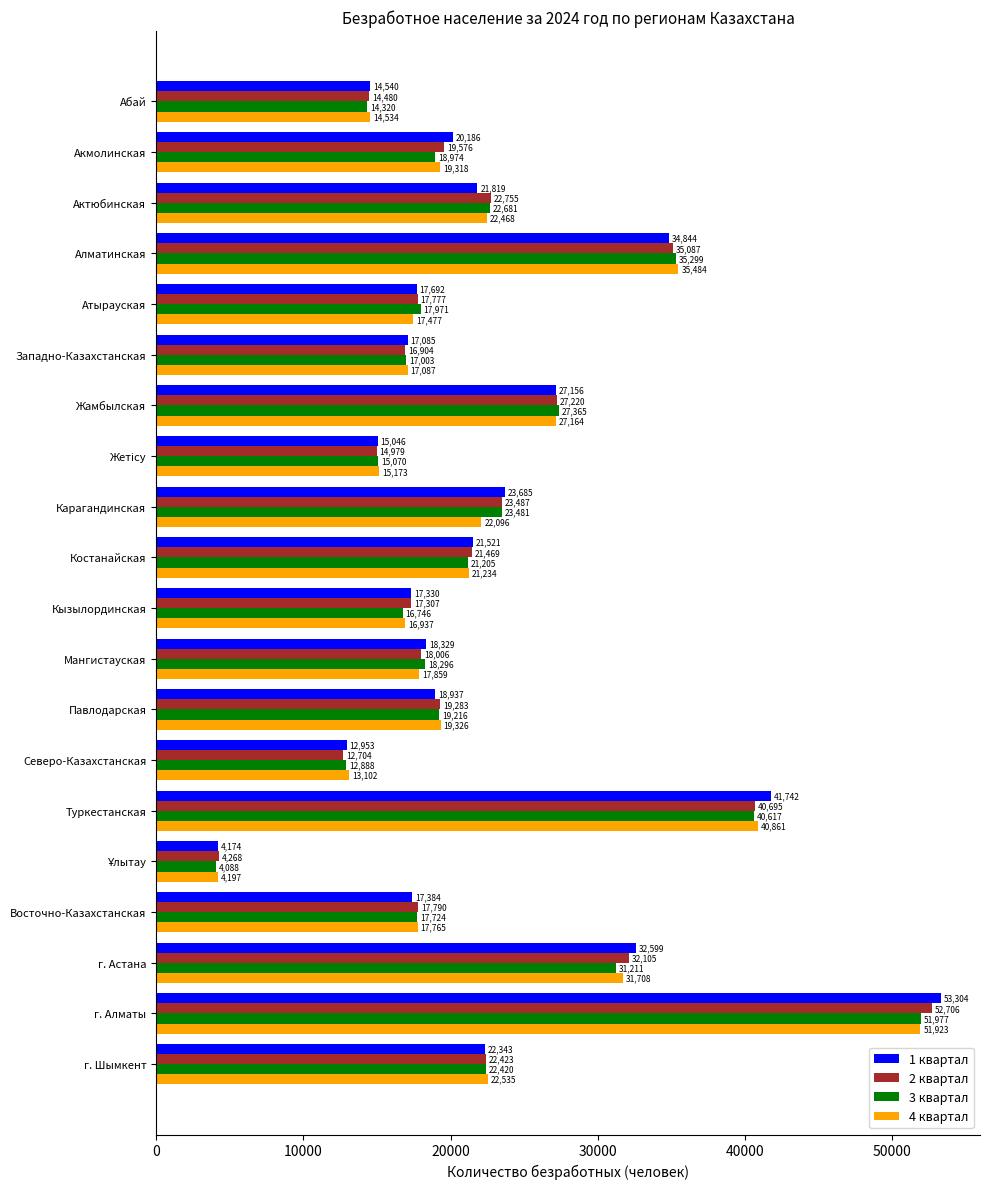

At Северо-Казахстанская, list the series in order from smallest to largest.

2 квартал, 3 квартал, 1 квартал, 4 квартал